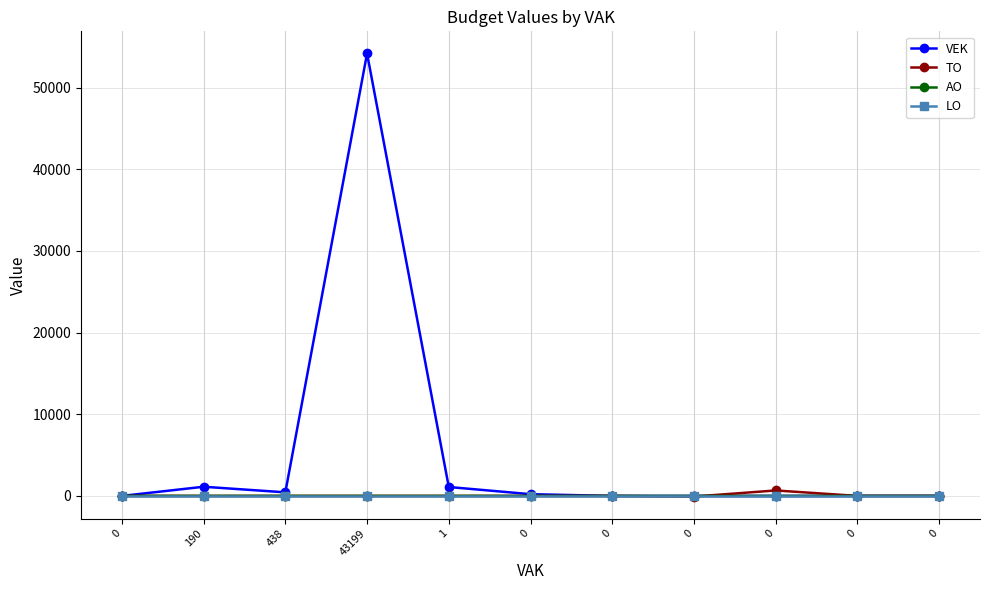

Between 438 and 0, which is larger?

438